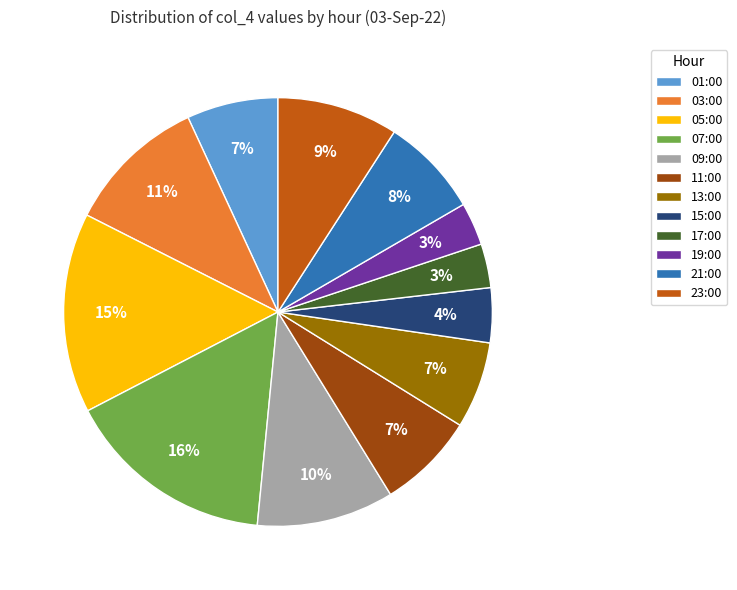

To the nearest percent, what is the difference between the 03:00 and 13:00 slice percentages?

4%